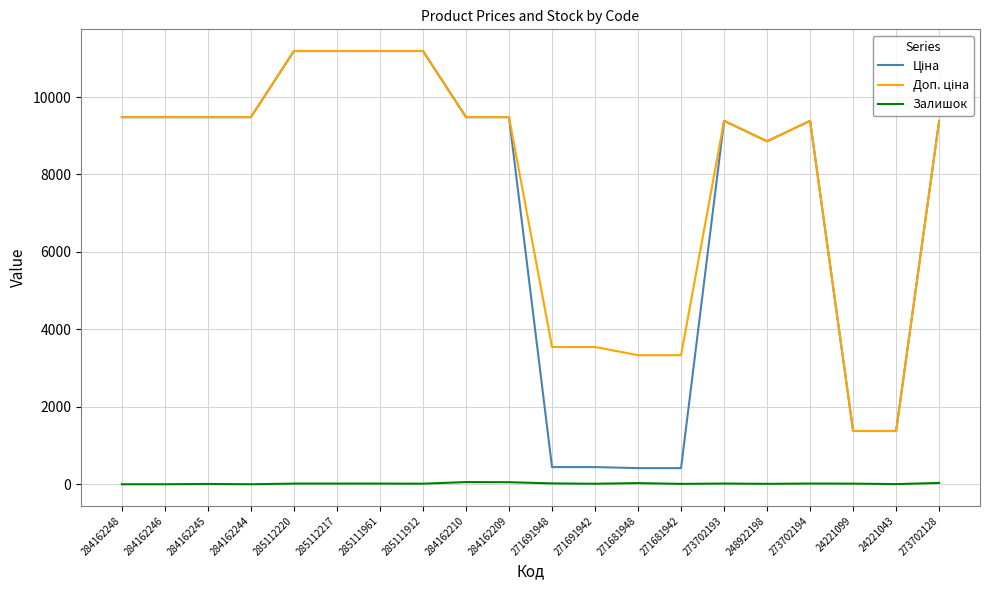

What is the maximum value shown in the chart?

11188.2